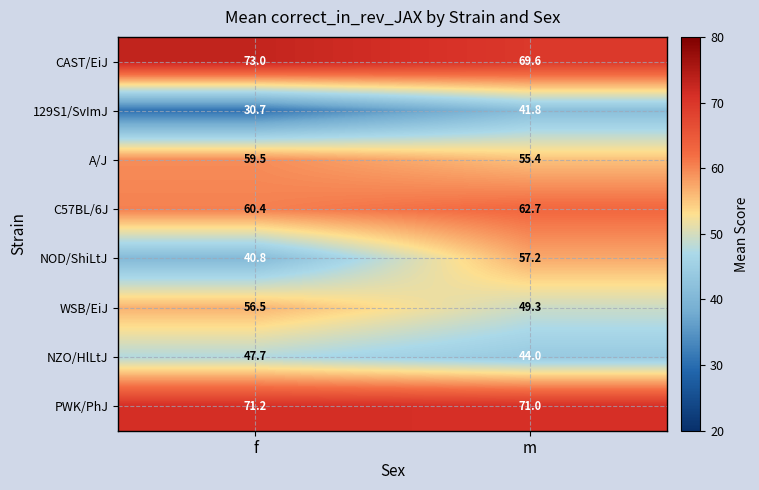

Is it true that CAST/EiJ equals 69.6 at m?

True